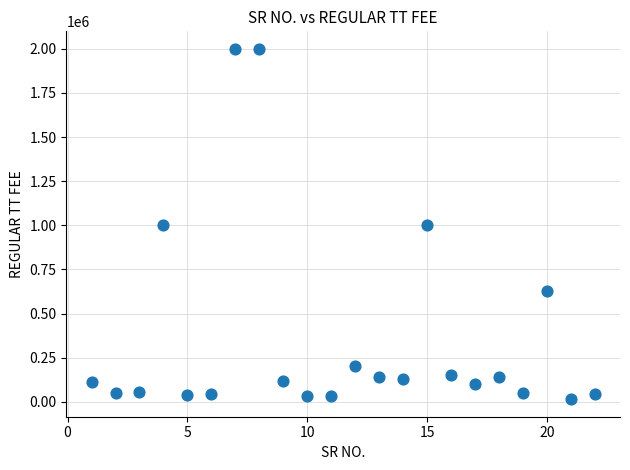

What is the range of Y values (max minus min)?

1985400